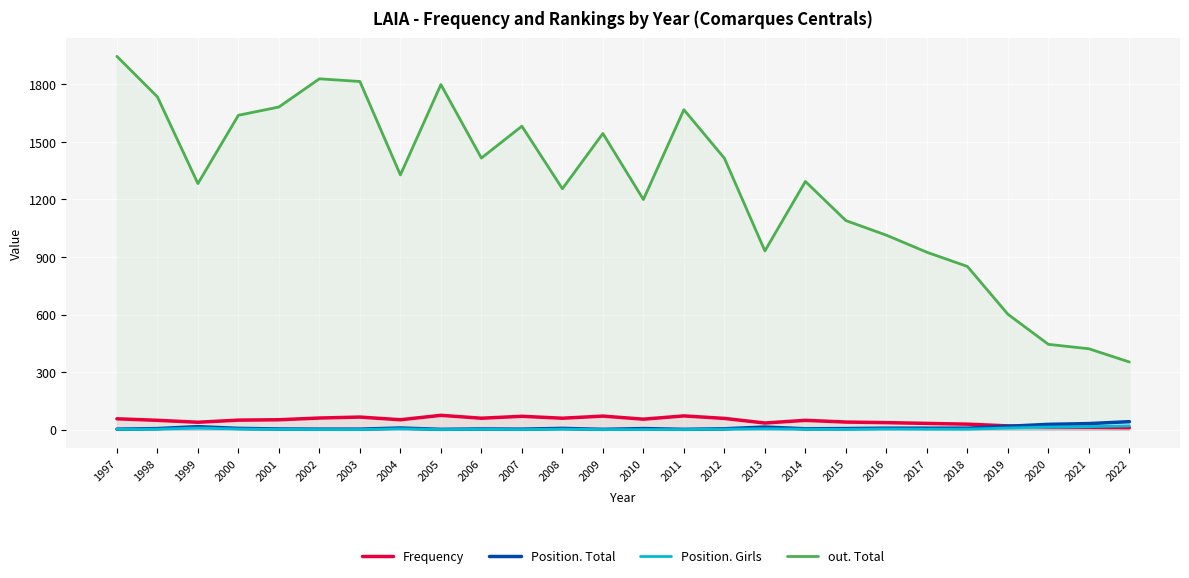

True or false: out. Total and Position. Girls intersect in this chart.

False